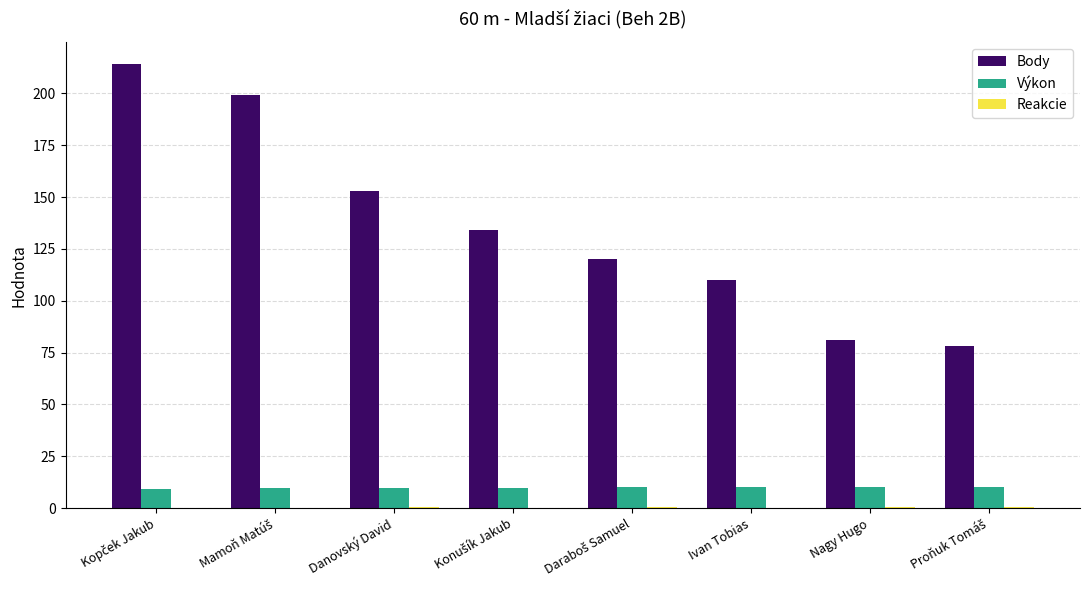

True or false: Výkon has a value of 9.8 at Danovský David.

True